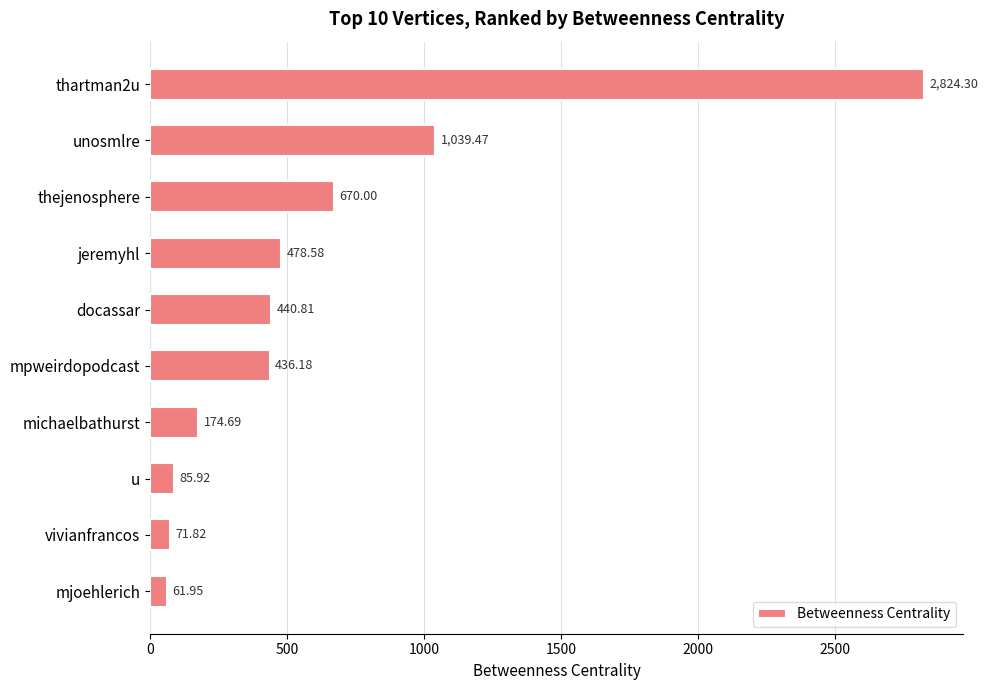

What is the difference between the maximum and minimum values?

2762.3